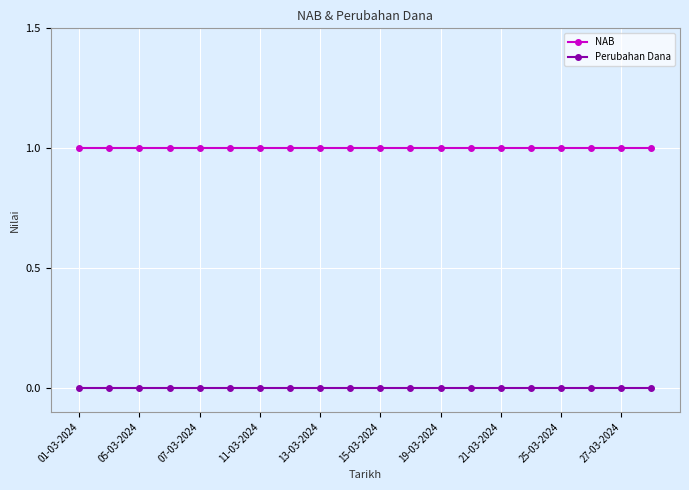

Reading left to right, what are all the values shown in this chart?

NAB: 1	1	1	1	1	1	1	1	1	1	1	1	1	1	1	1	1	1	1	1
Perubahan Dana: 0	0	0	0	0	0	0	0	0	0	0	0	0	0	0	0	0	0	0	0